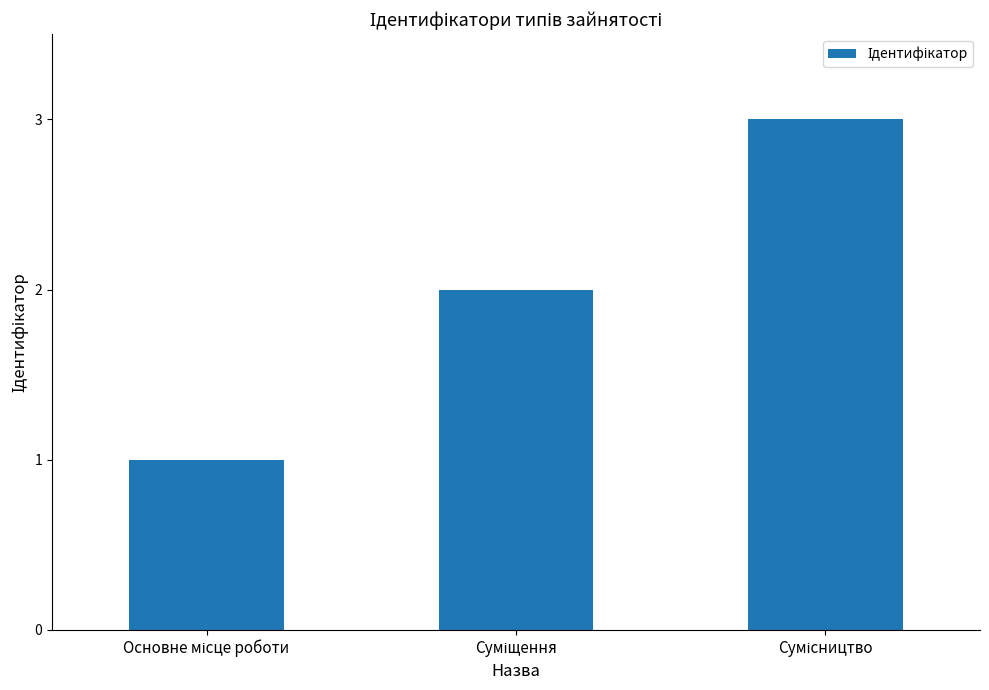

What is the greatest value displayed?

3